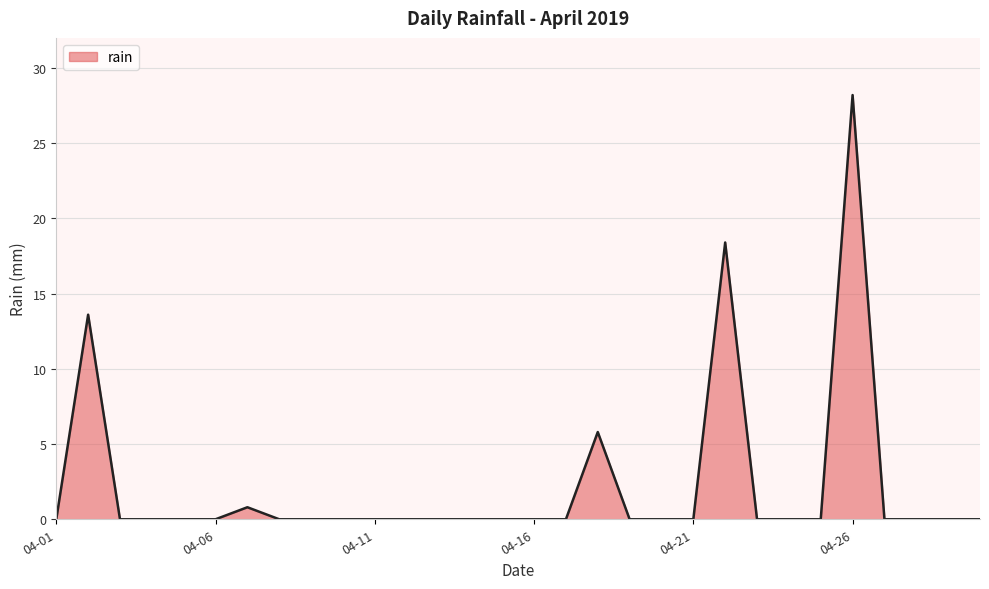

What is the sum of all values?

66.8